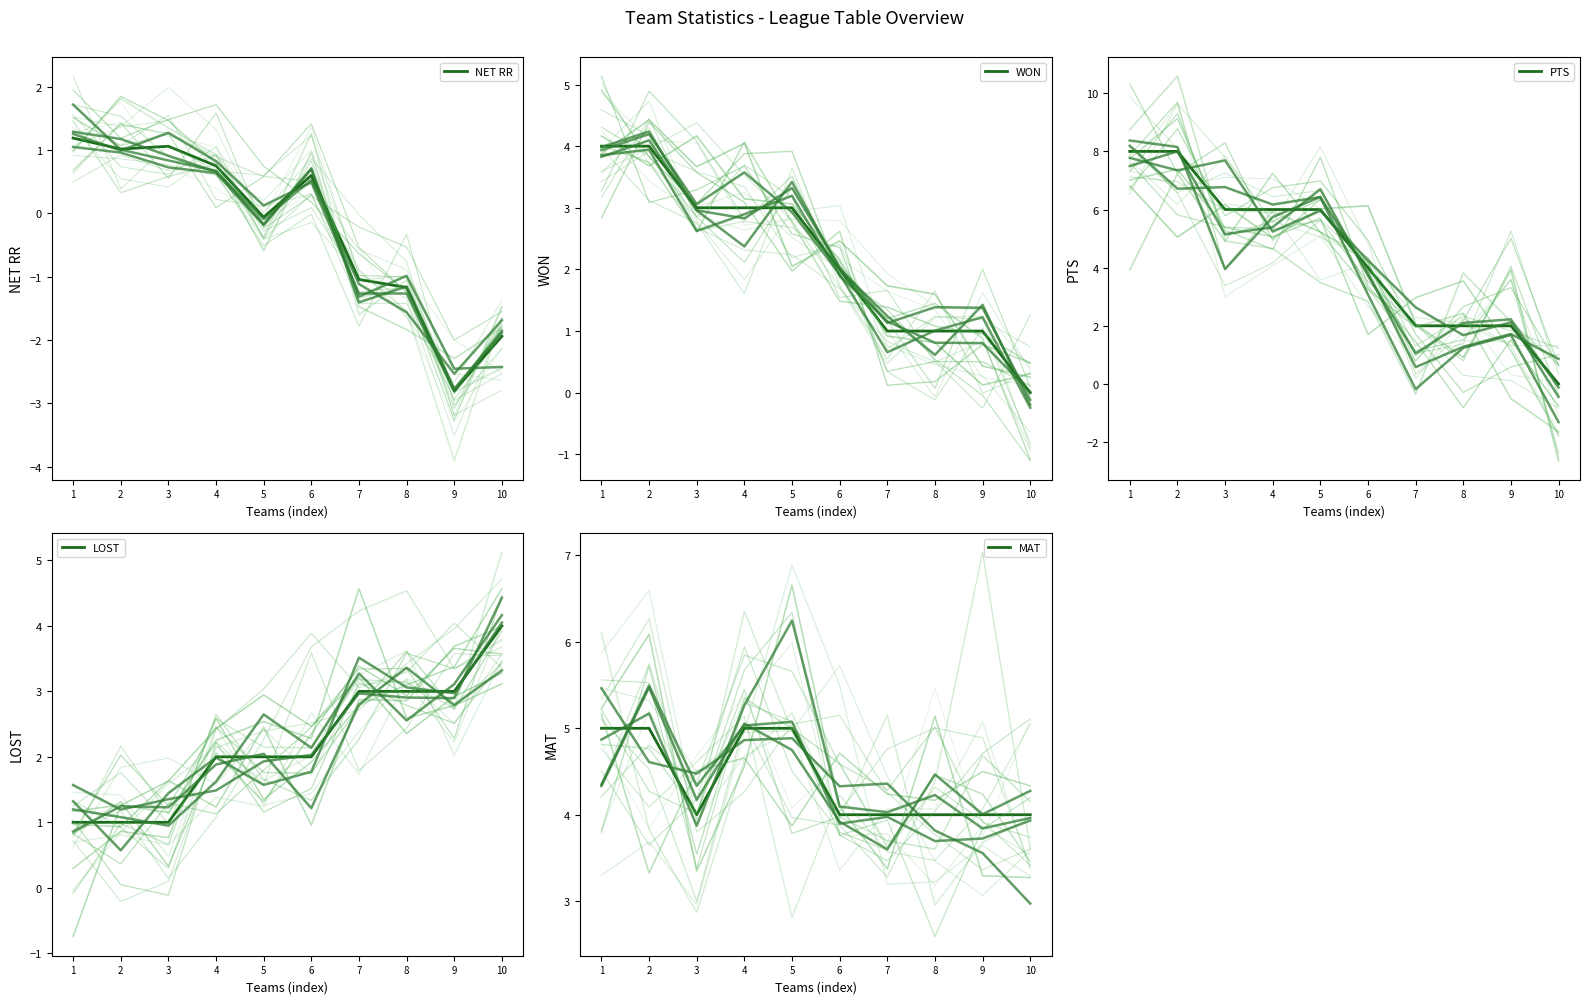

Where does the PTS series first go above 6?

1